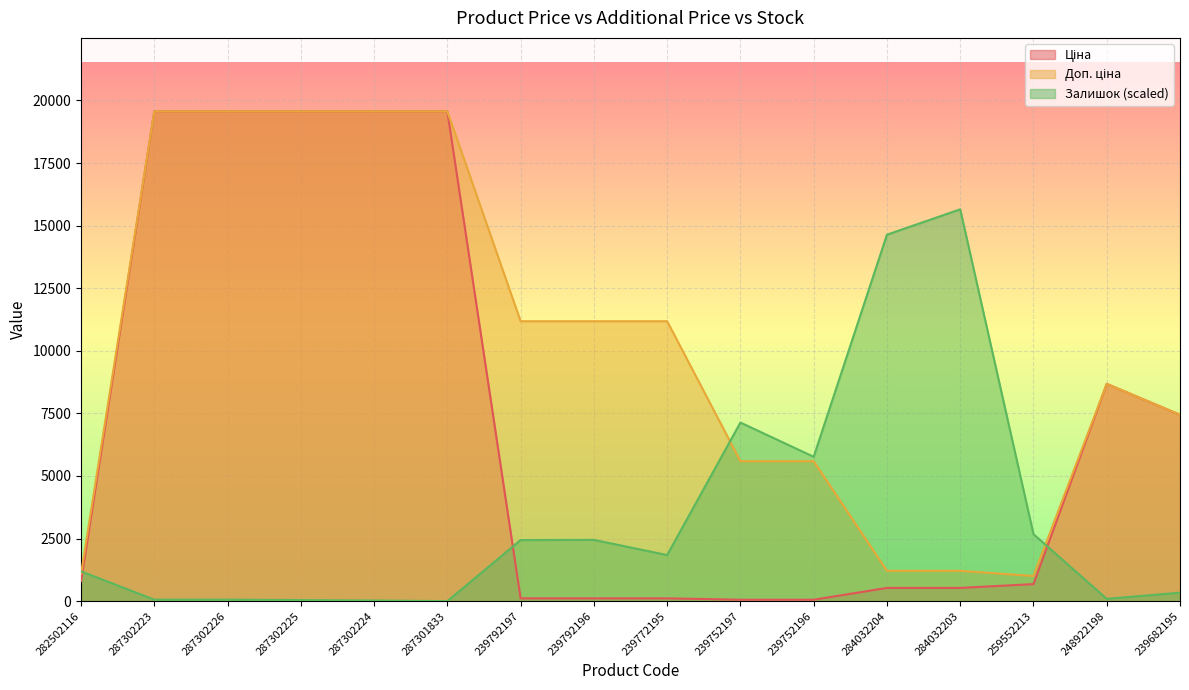

List the series in order of their overall mean, highest first.

Доп. ціна, Ціна, Залишок